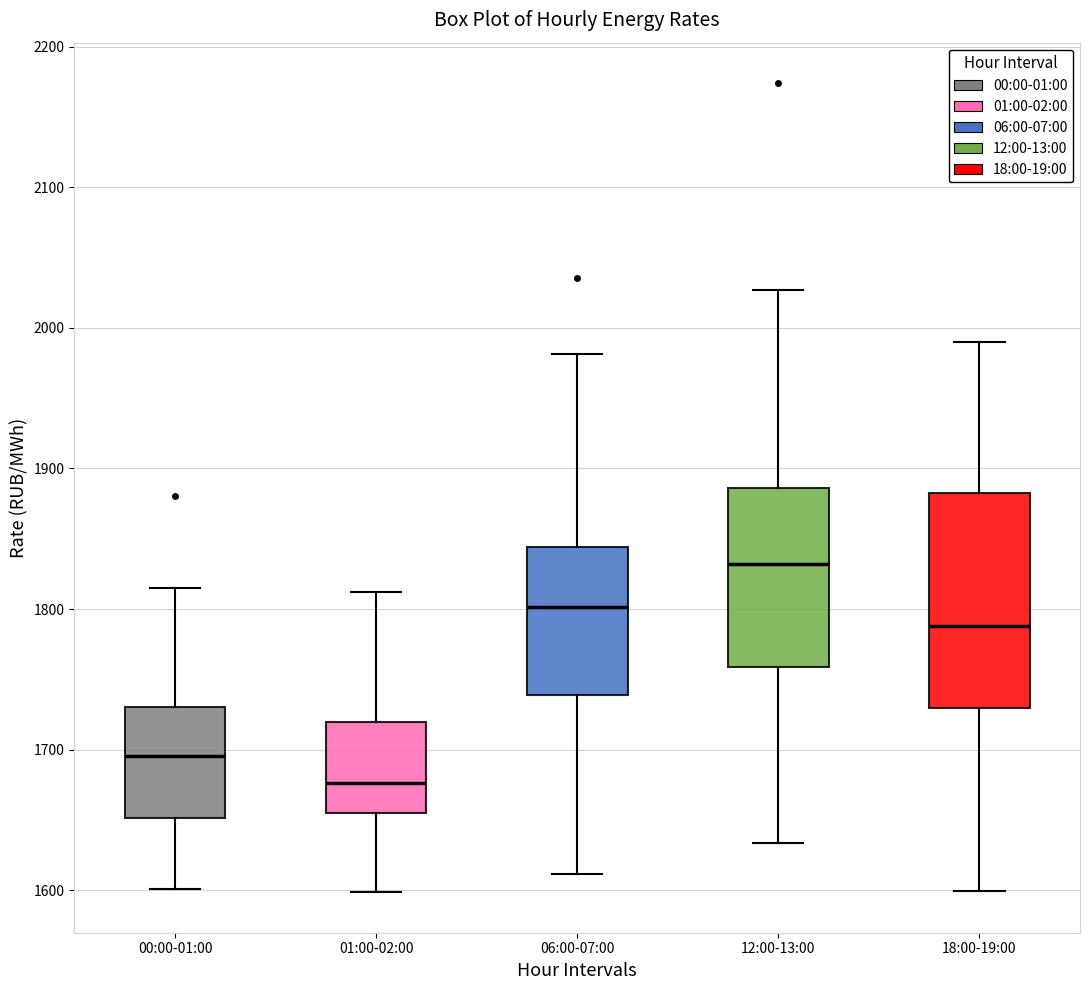

Where does the lower whisker of the box for 00:00-01:00 end on the y-axis? The values are not printed on the chart, so give them approximately, as read against the axis.

1600